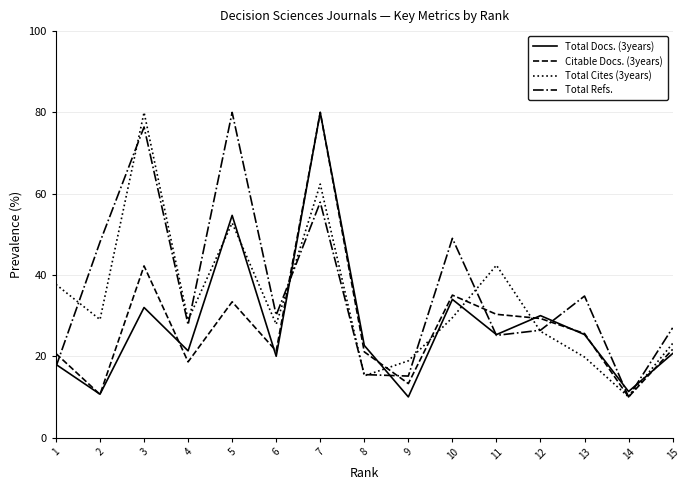

After their last crossing, which series has the higher values: Total Docs. (3years) or Total Cites (3years)?

Total Cites (3years)